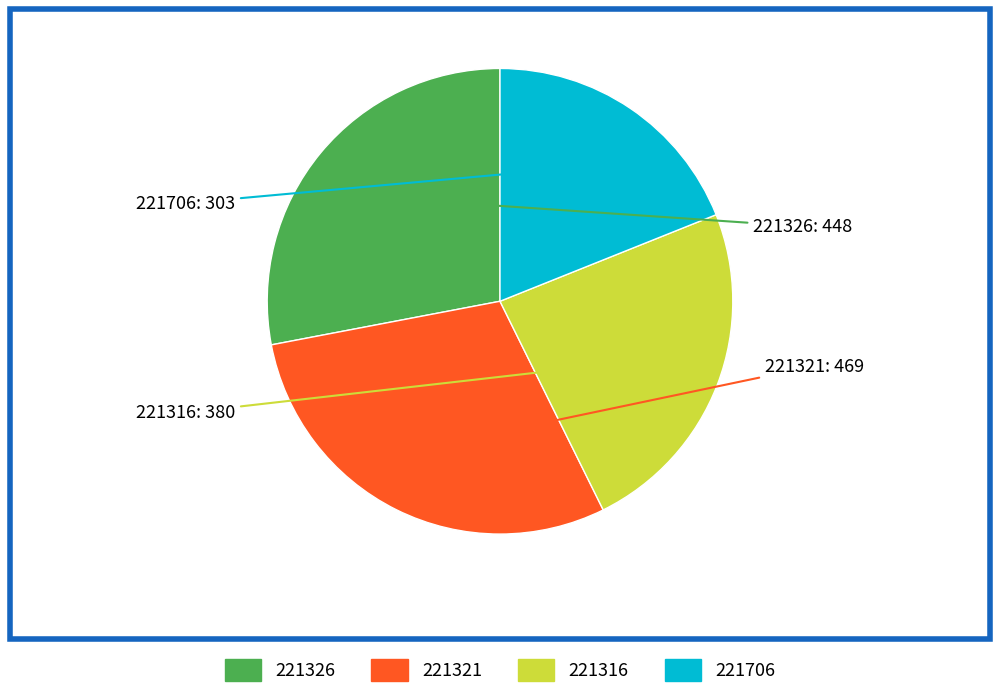

Is there a majority slice in this chart?

No